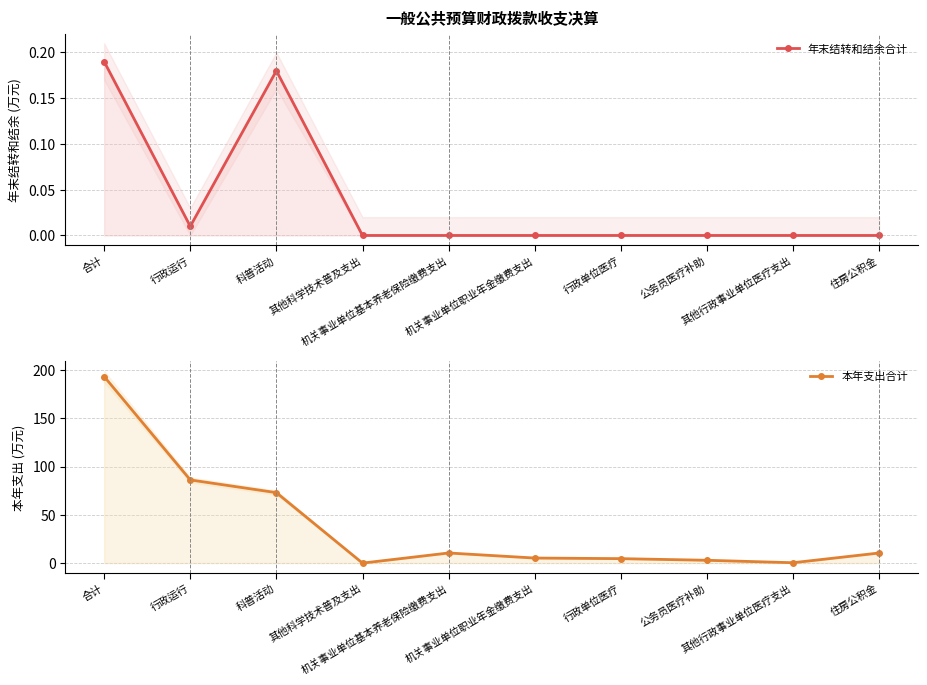

True or false: 本年支出合计 and 年末结转和结余合计 intersect in this chart.

False